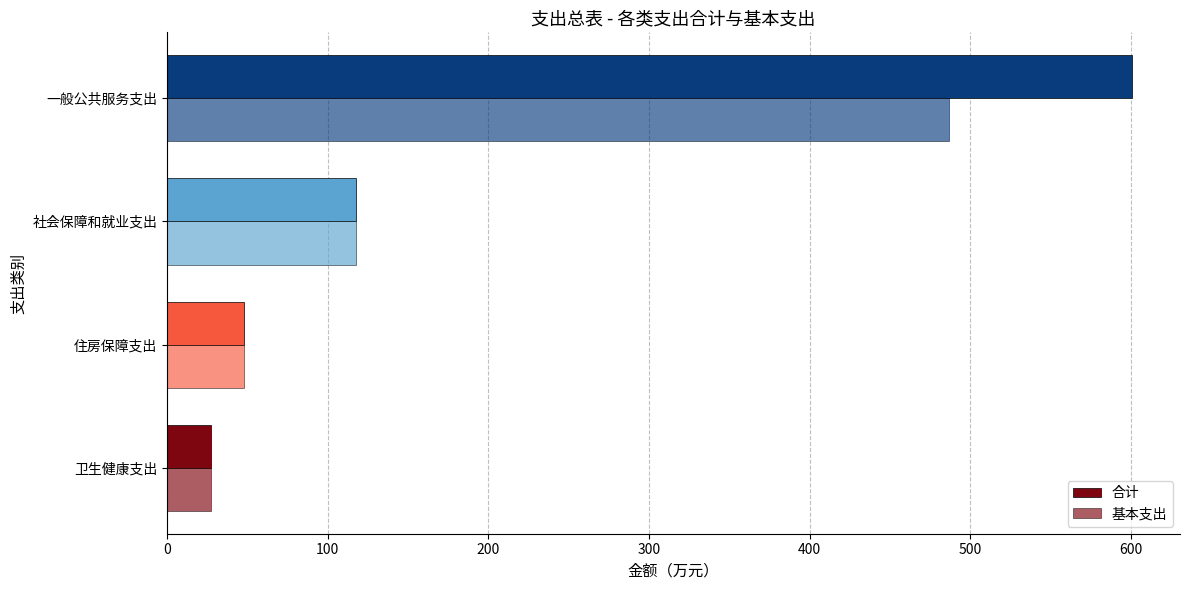

How many values in the 合计 series exceed 117?

2